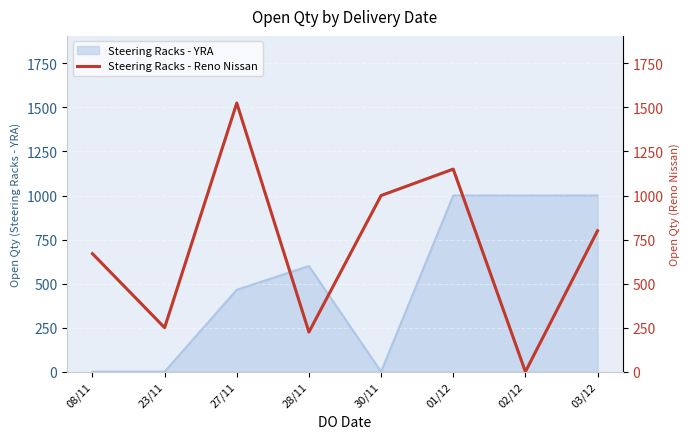

Is it true that the value at 23/11 is 250?

True